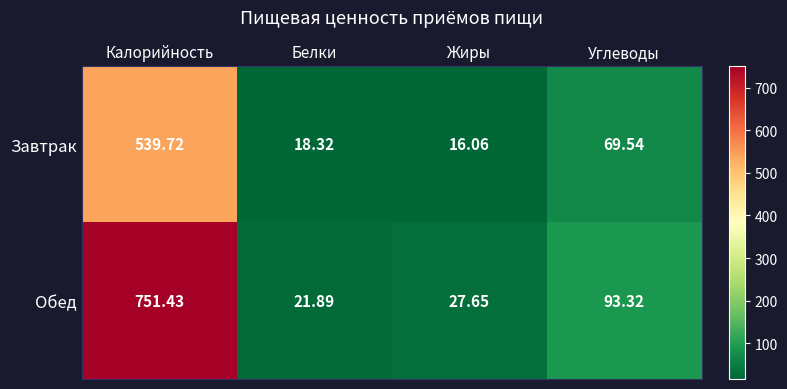

How many categories are shown in the chart?

4